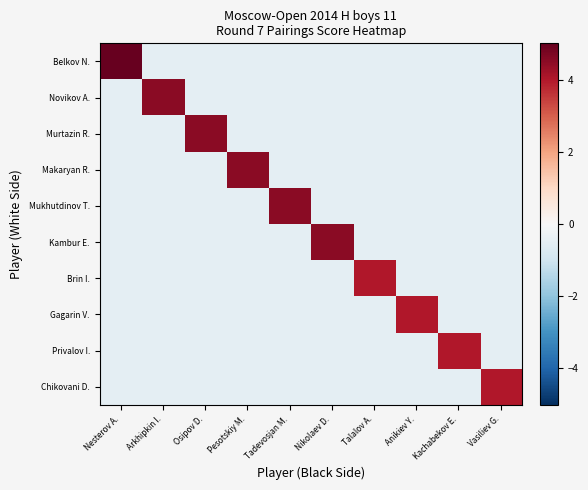

Between Osipov D. and Pesotskiy M., which series saw the biggest shift?

Murtazin R.